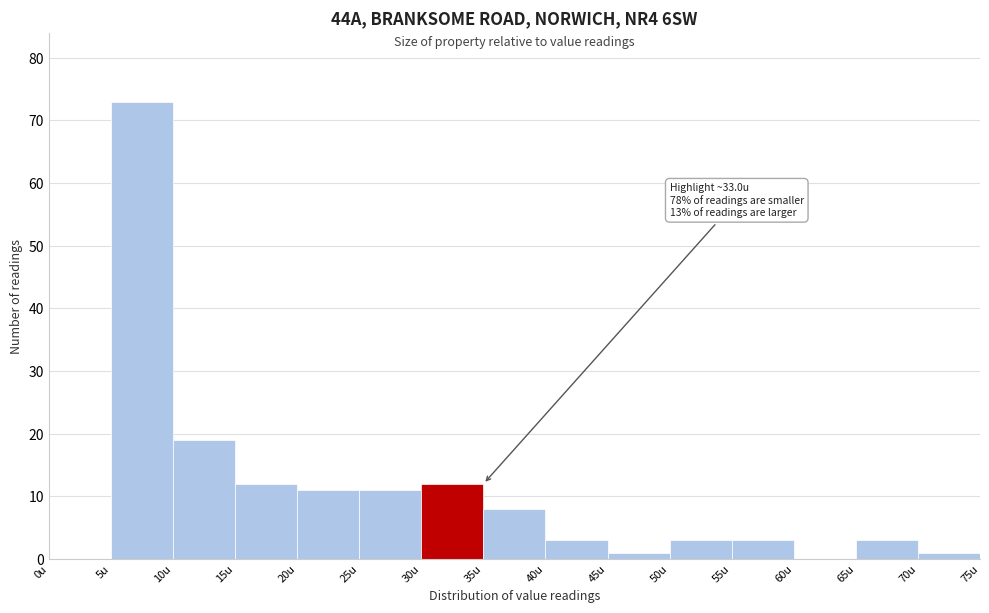

Over which range of the x-axis is the bar tallest?

5 to 10